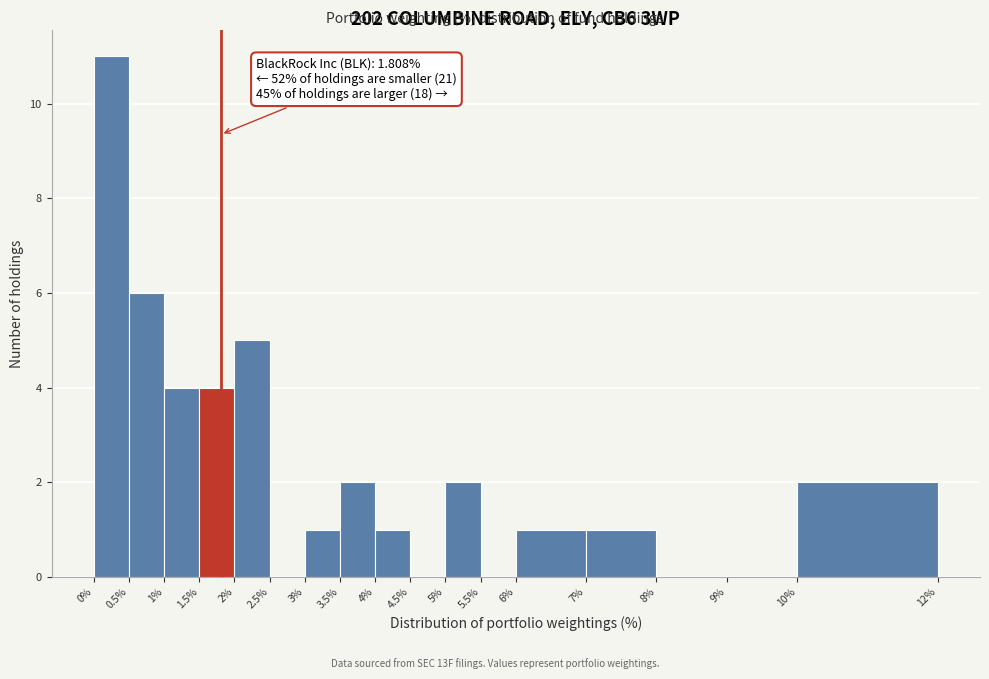

Which range on the x-axis has the tallest bar?

0% to 0.5%